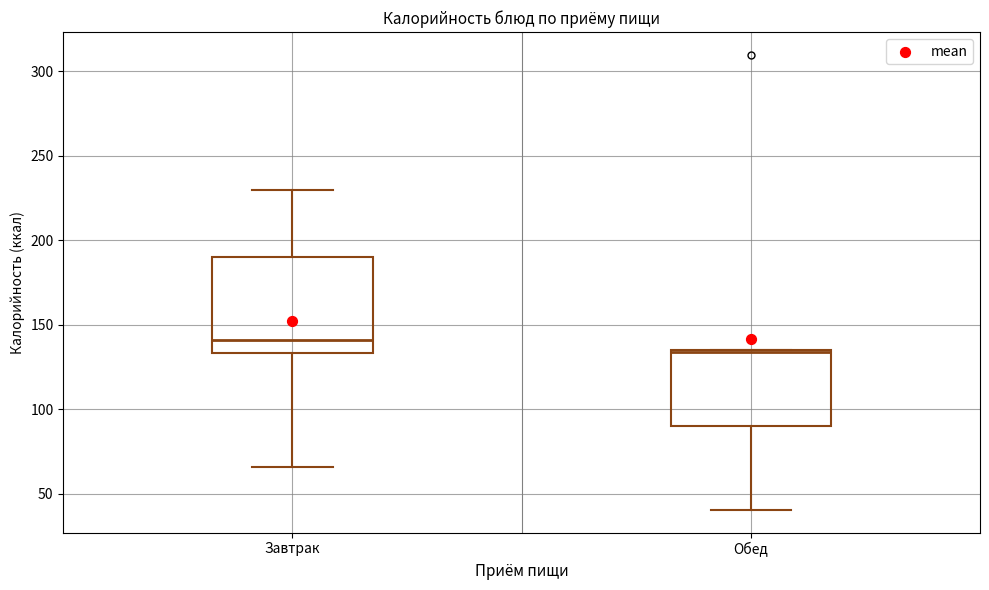

Reading left to right, transcribe this box plot: for each box, give where its median line is, the range the box spans, and where its two whiskers end, as read against the y-axis. The values are not printed on the chart, so give them approximately, as read against the axis.

Завтрак: median 140, box 135 to 190, whiskers 65 to 230
Обед: median 135, box 90 to 135, whiskers 40 to 135